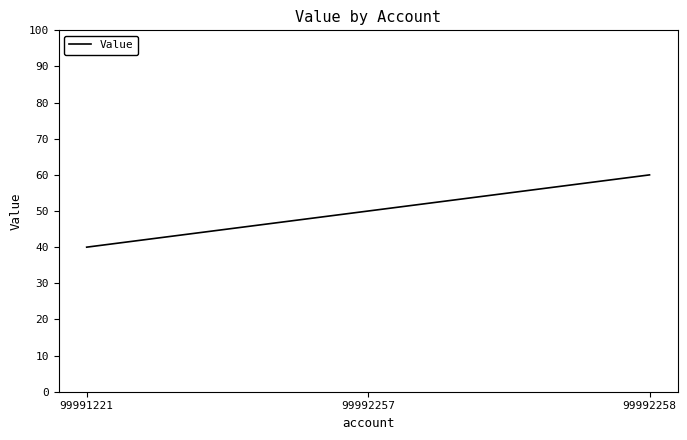

What is the difference between the maximum and minimum values?

20